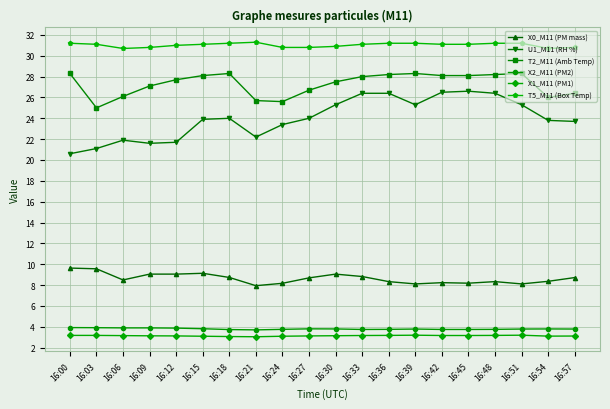

At how many categories does at least one series exceed 10?

20